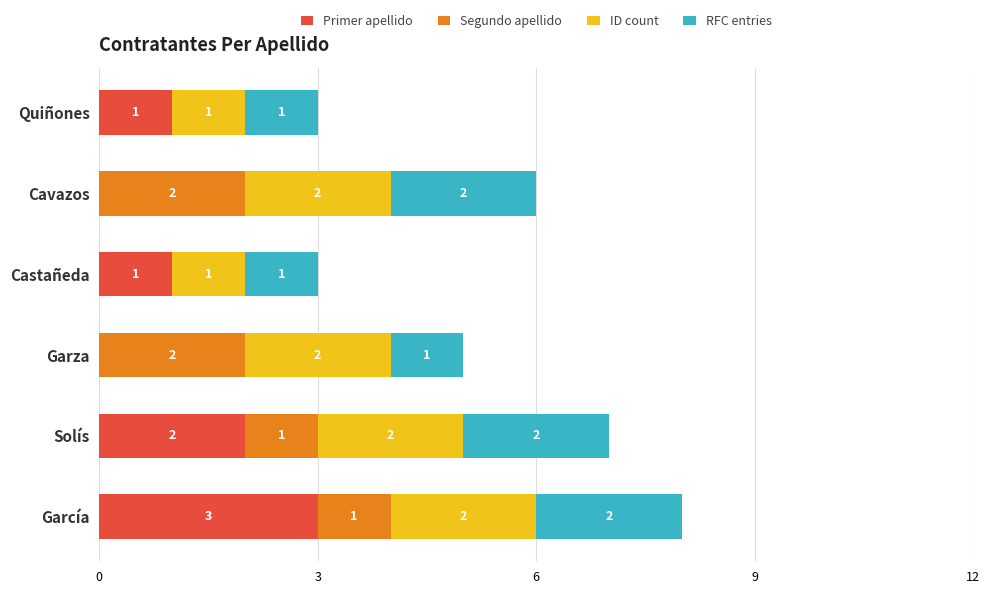

How many categories are shown in the chart?

6